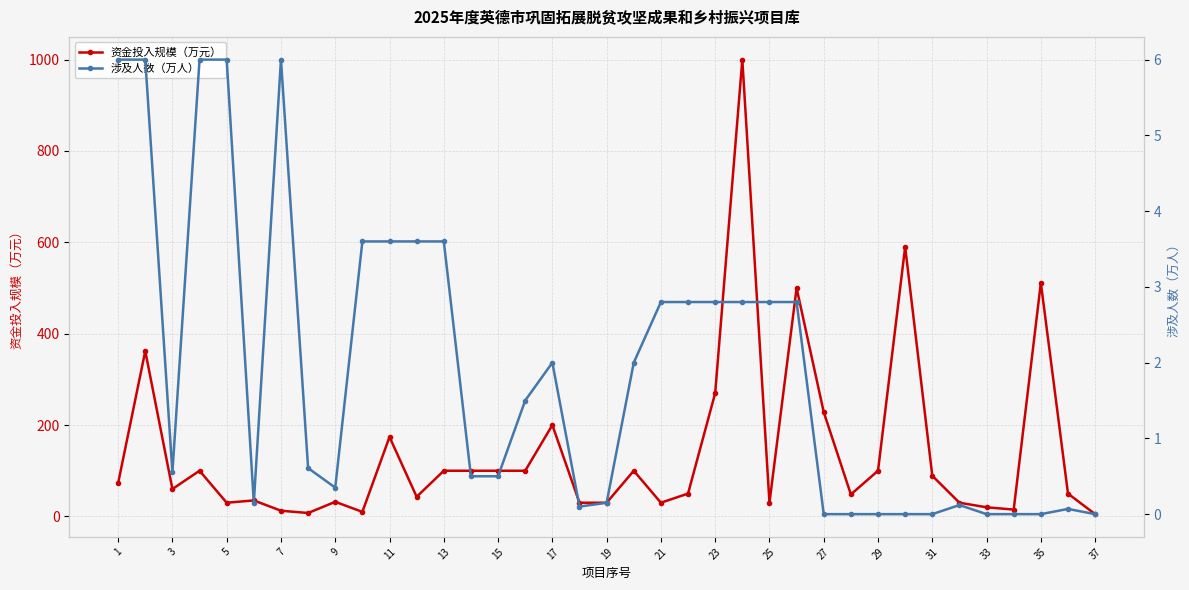

What is the highest value of the 资金投入规模（万元） series?

1000.0